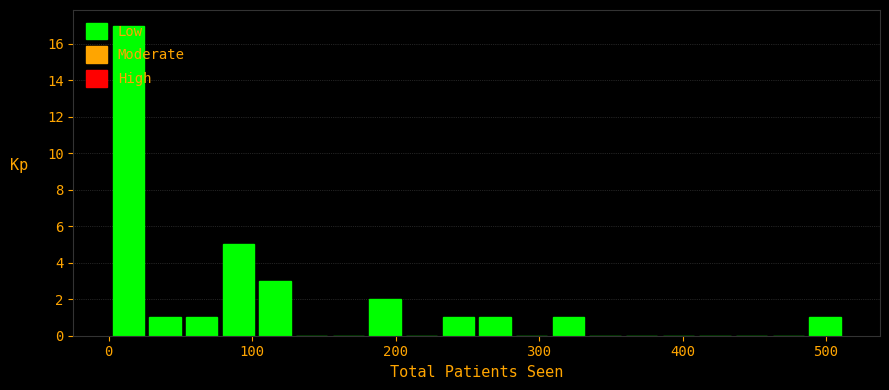

Around what value on the x-axis is the tallest bar? Give the approximate position of its centre, as read against the axis.

10